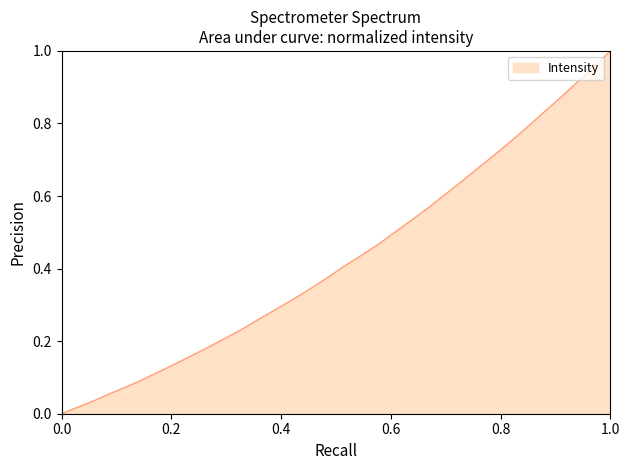

Reading left to right, extract all data points from this chart.

0.0	0.0	0.0	0.1	0.1	0.1	0.1	0.1	0.2	0.2	0.2	0.2	0.3	0.3	0.3	0.3	0.4	0.4	0.4	0.5	0.5	0.5	0.6	0.6	0.6	0.7	0.7	0.8	0.8	0.8	0.9	0.9	1.0	1.0